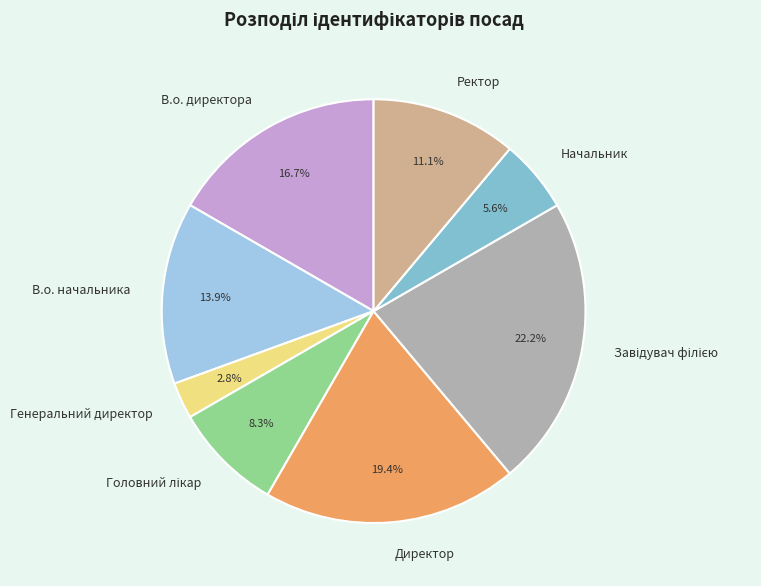

How many segments does this pie chart have?

8